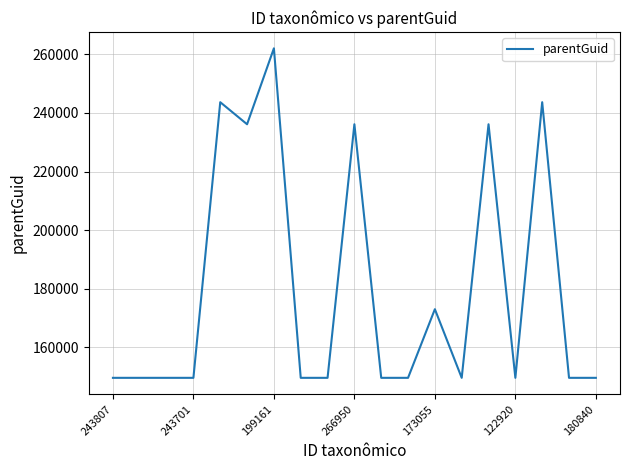

What is the difference between the maximum and minimum values?

112456